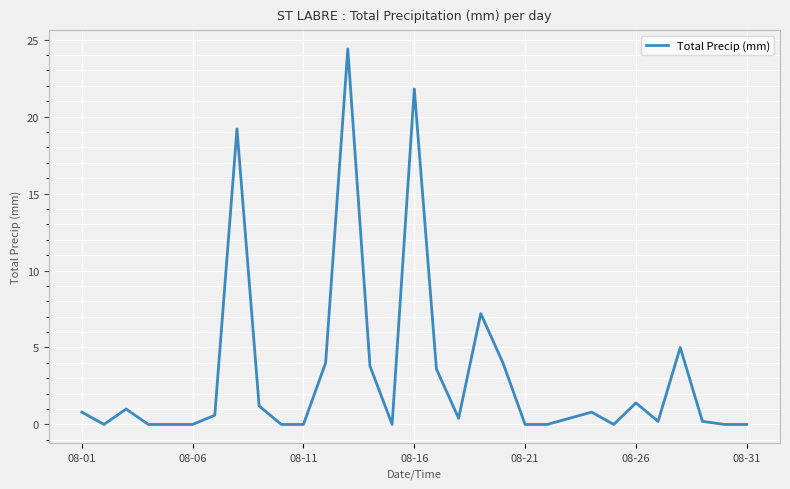

What is the greatest value displayed?

24.4